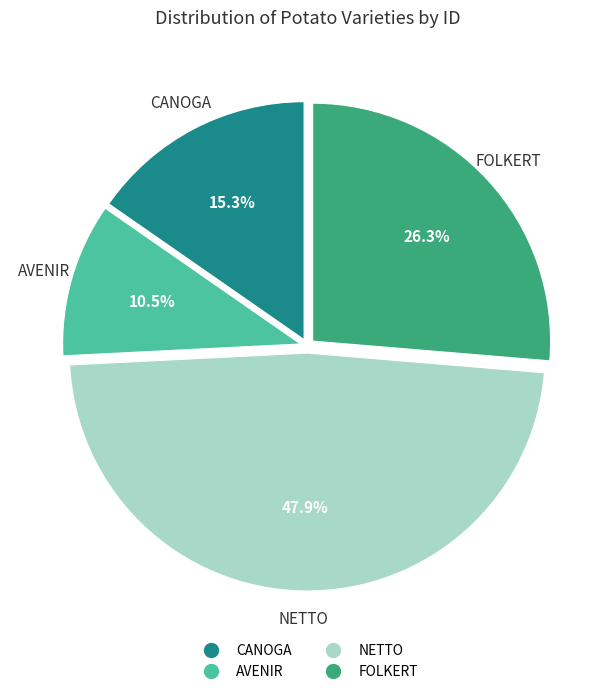

Count the number of slices in the pie.

4